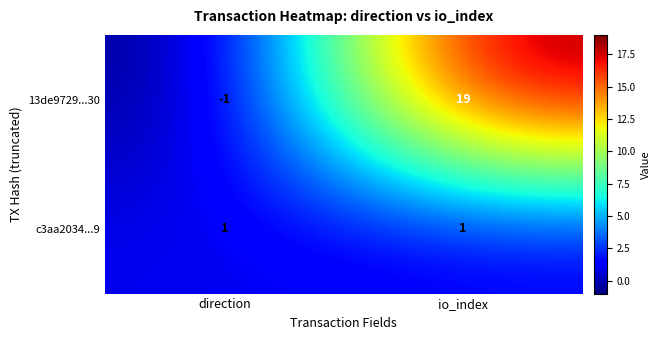

What is the sum of all 13de9729...30 values?

18